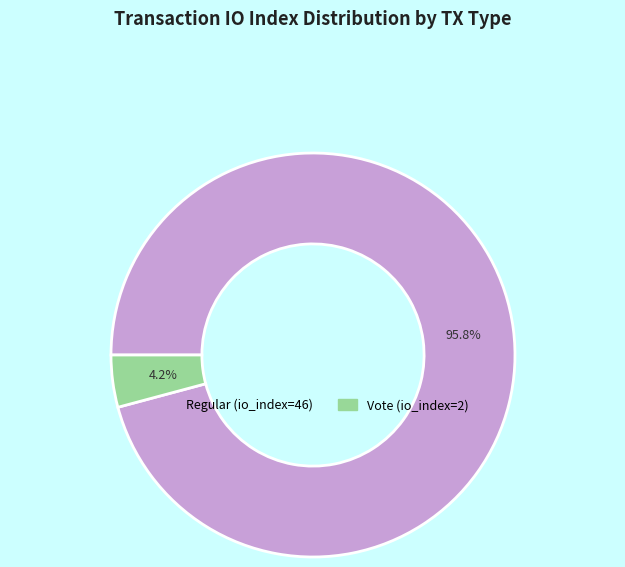

Which slice is the smallest?

Vote (io_index=2)